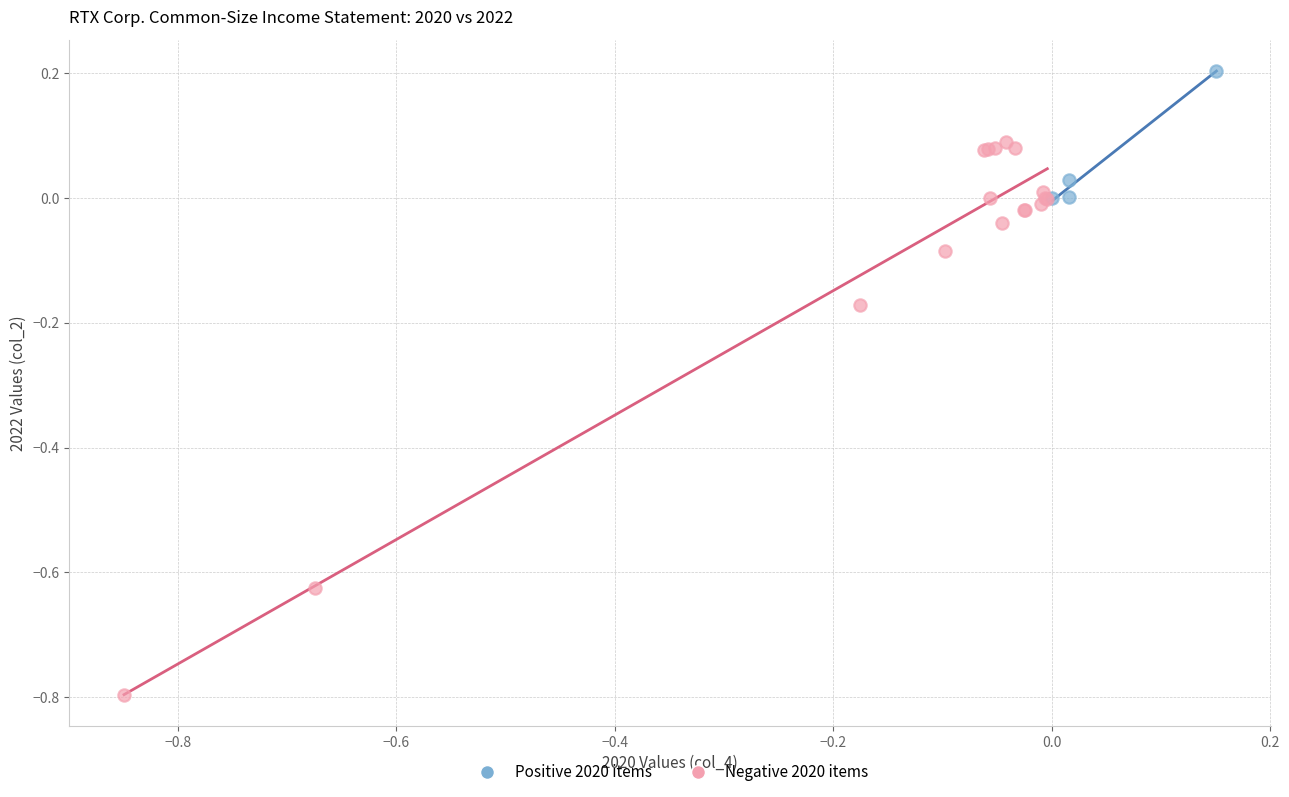

Which series has the widest spread of Y values?

Negative 2020 items